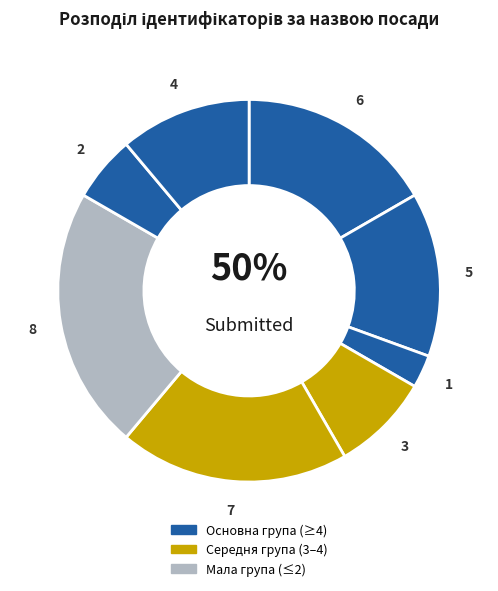

Count the number of slices in the pie.

8